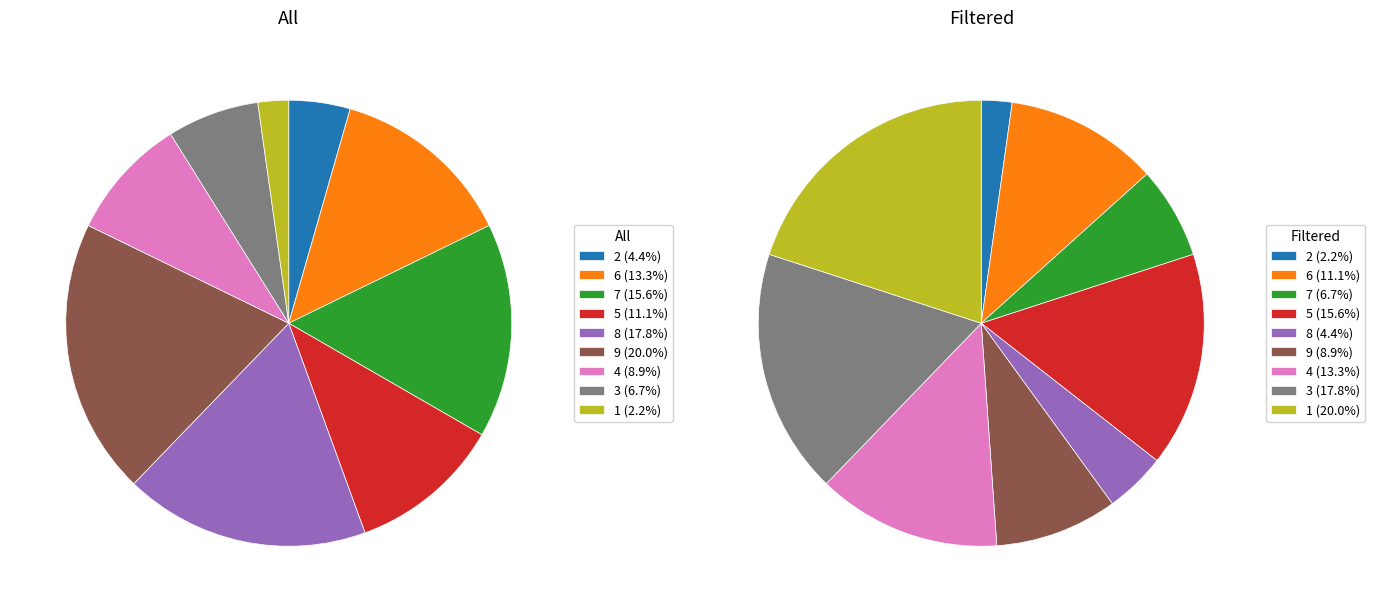

Which slice is the smallest?

1